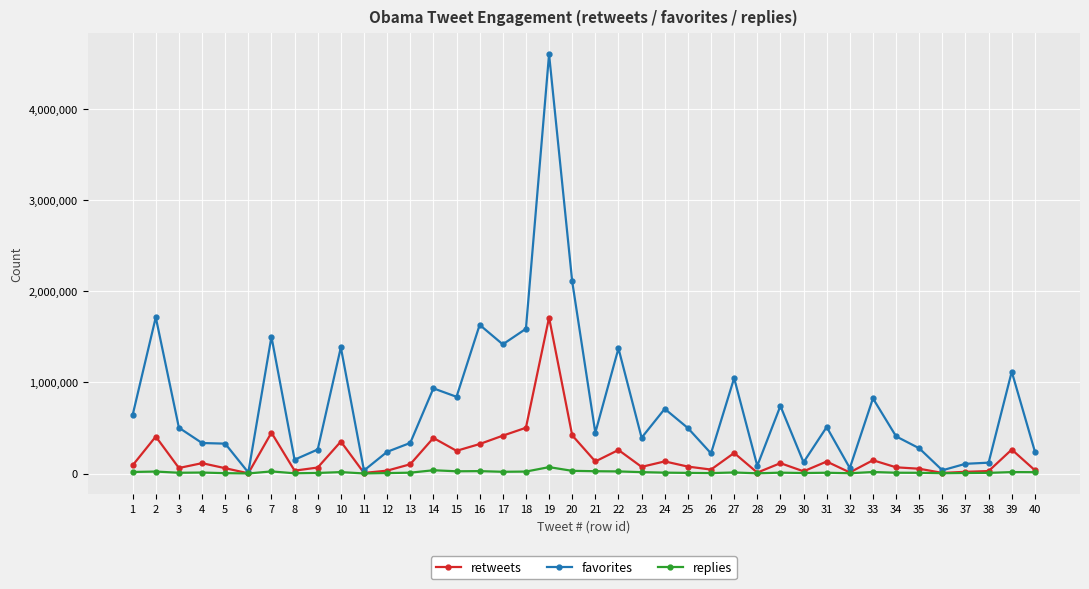

True or false: replies has more than 0 points higher than both neighbors.

True